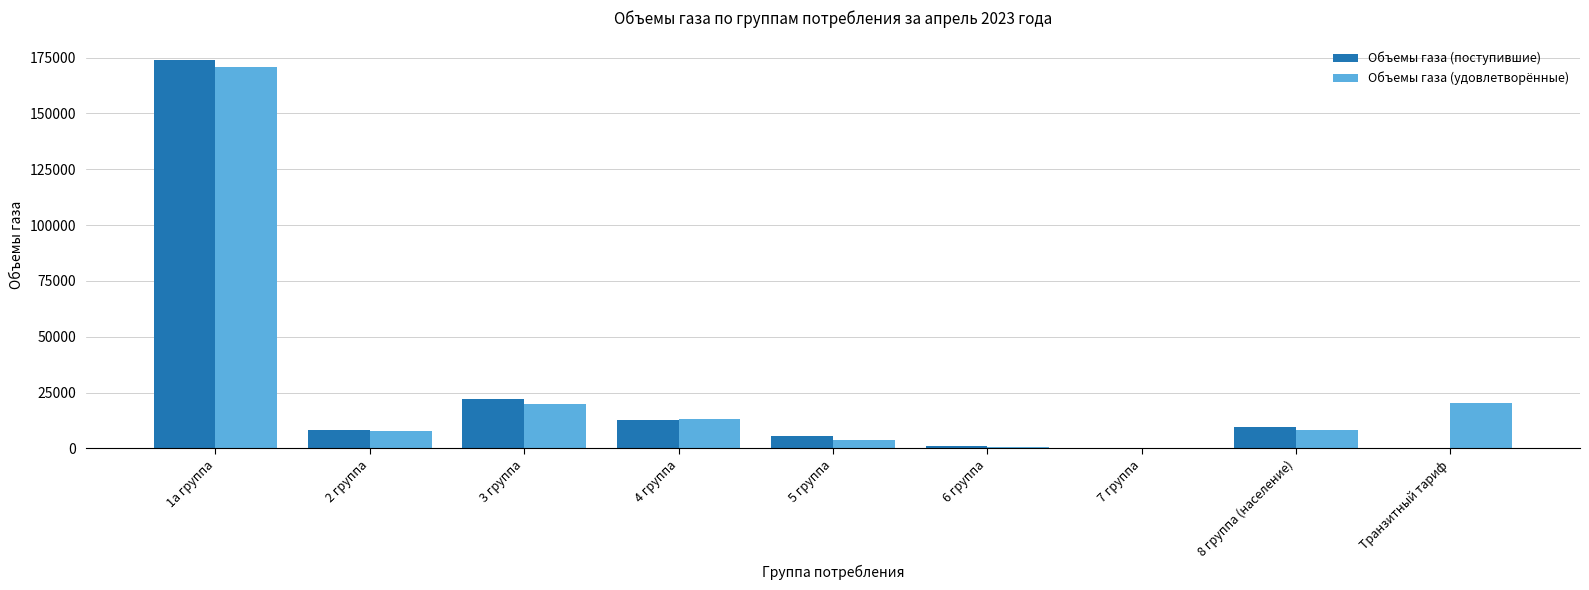

How many groups of bars are there?

9